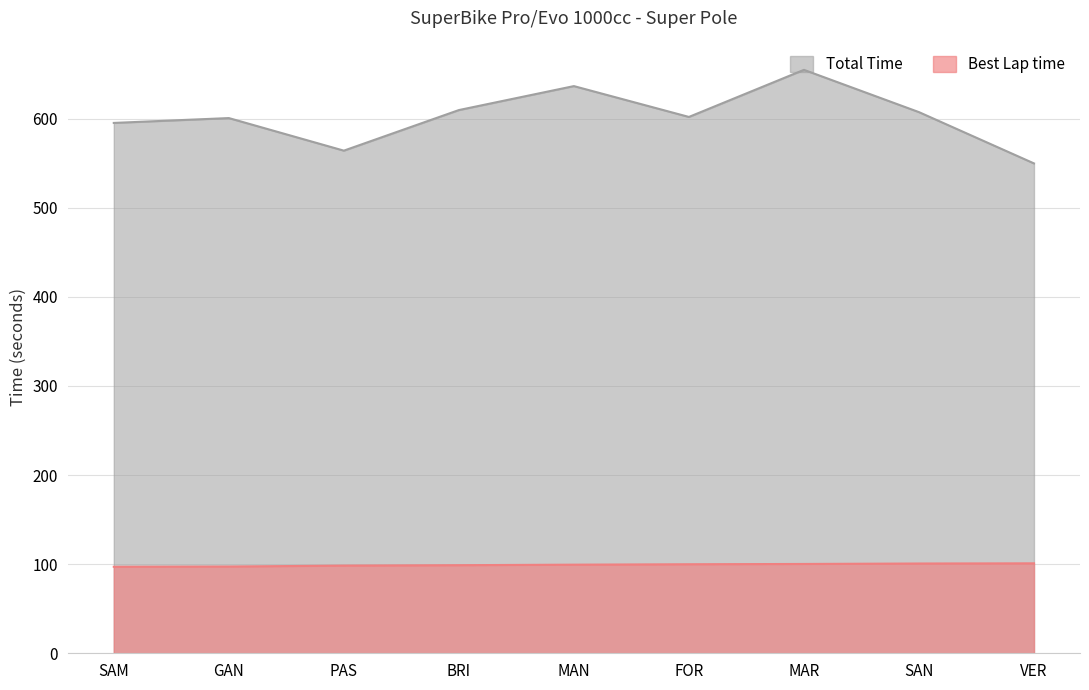

What is the label of the 1st point from the left?

SAM